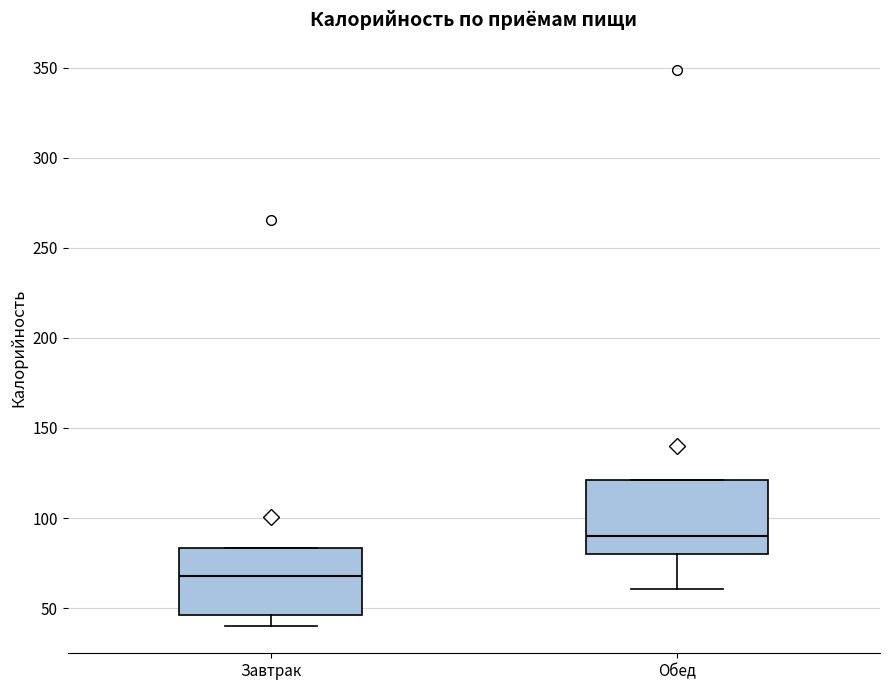

Reading left to right, transcribe this box plot: for each box, give where its median line is, the range the box spans, and where its two whiskers end, as read against the y-axis. The values are not printed on the chart, so give them approximately, as read against the axis.

Завтрак: median 70, box 45 to 85, whiskers 40 to 85
Обед: median 90, box 80 to 120, whiskers 60 to 120